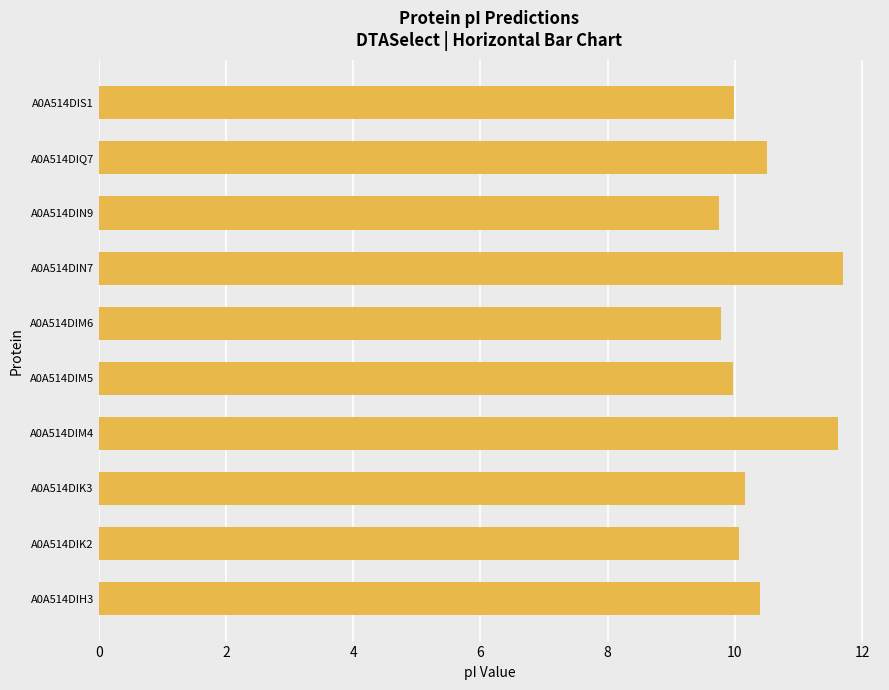

What is the average value?

10.4